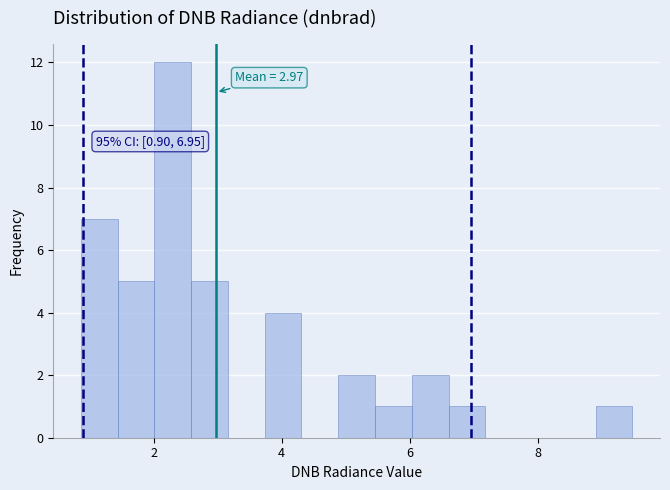

Read against the x-axis, roughly where is the centre of the tallest bar?

2.2